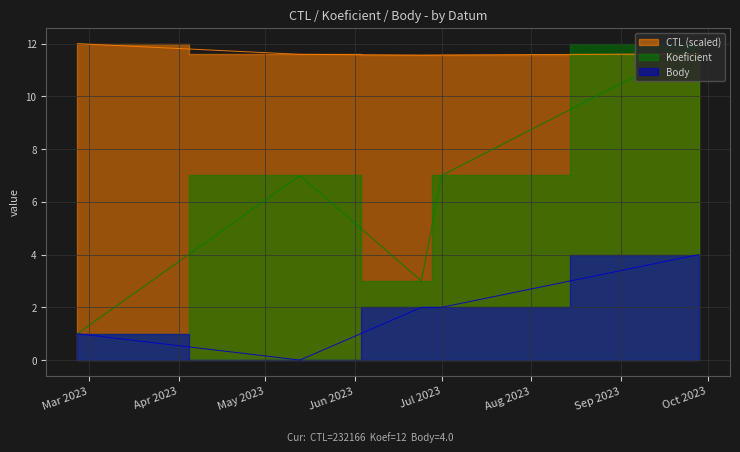

How many values in the Koeficient series exceed 7?

1